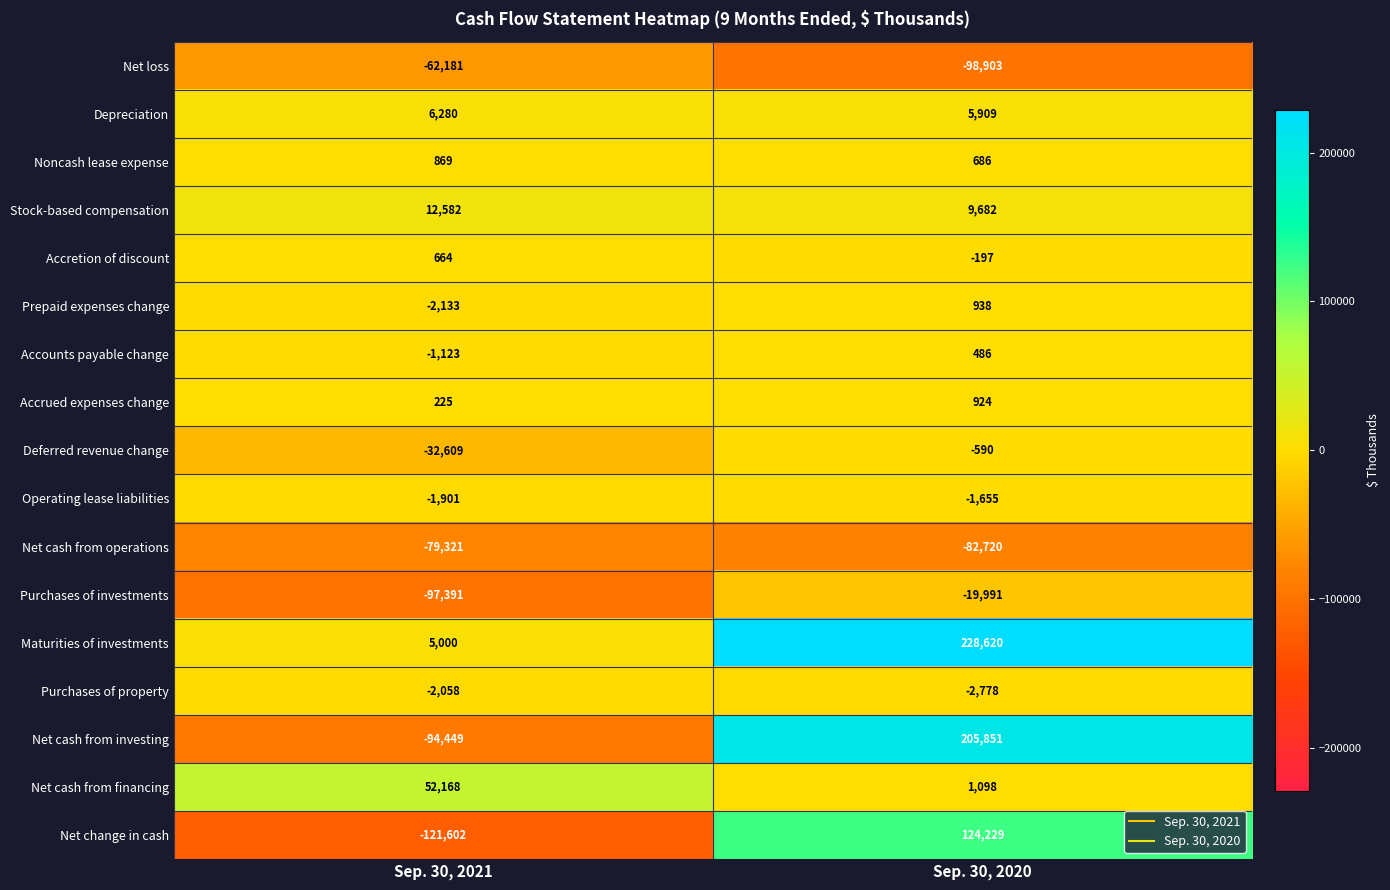

What is the approximate value of Stock-based compensation at Sep. 30, 2021?

12582